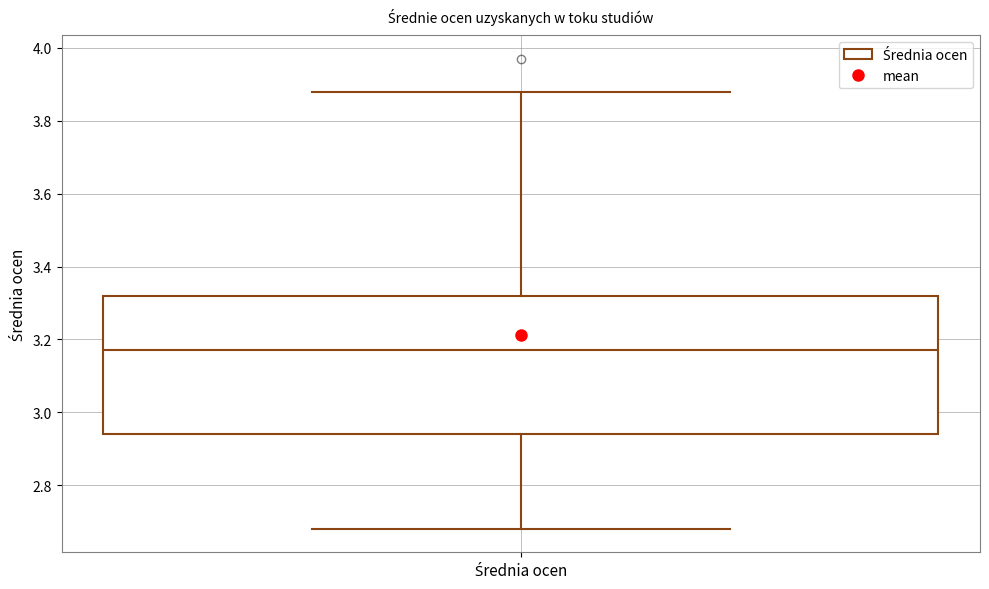

Where is the upper edge of the box for Średnia ocen on the y-axis? The values are not printed on the chart, so give them approximately, as read against the axis.

3.32